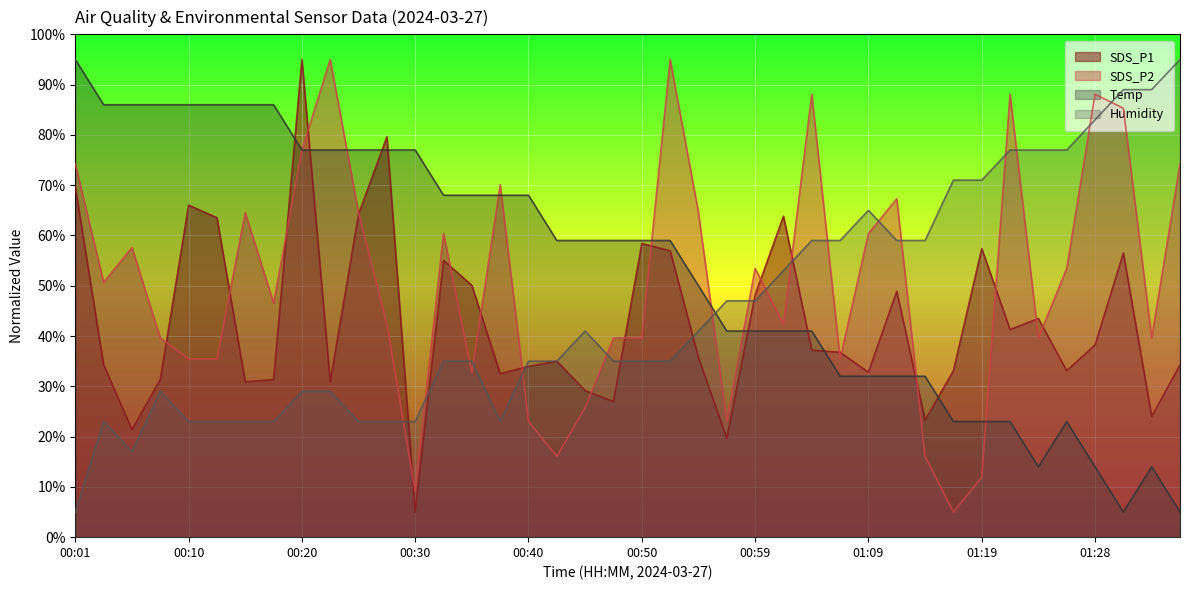

At which category does Temp reach its first local valley?

01:24